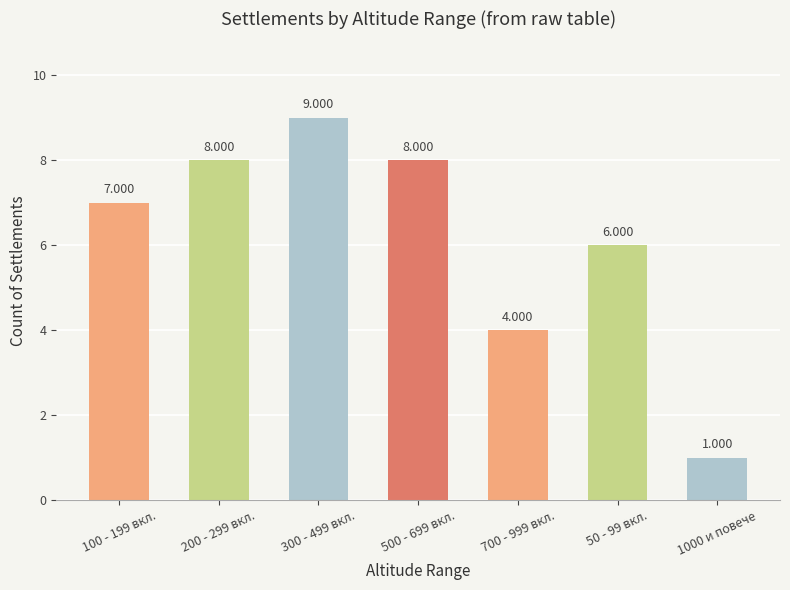

Reading left to right, what are all the values shown in this chart?

100 - 199 вкл.=7	200 - 299 вкл.=8	300 - 499 вкл.=9	500 - 699 вкл.=8	700 - 999 вкл.=4	50 - 99 вкл.=6	1000 и повече=1